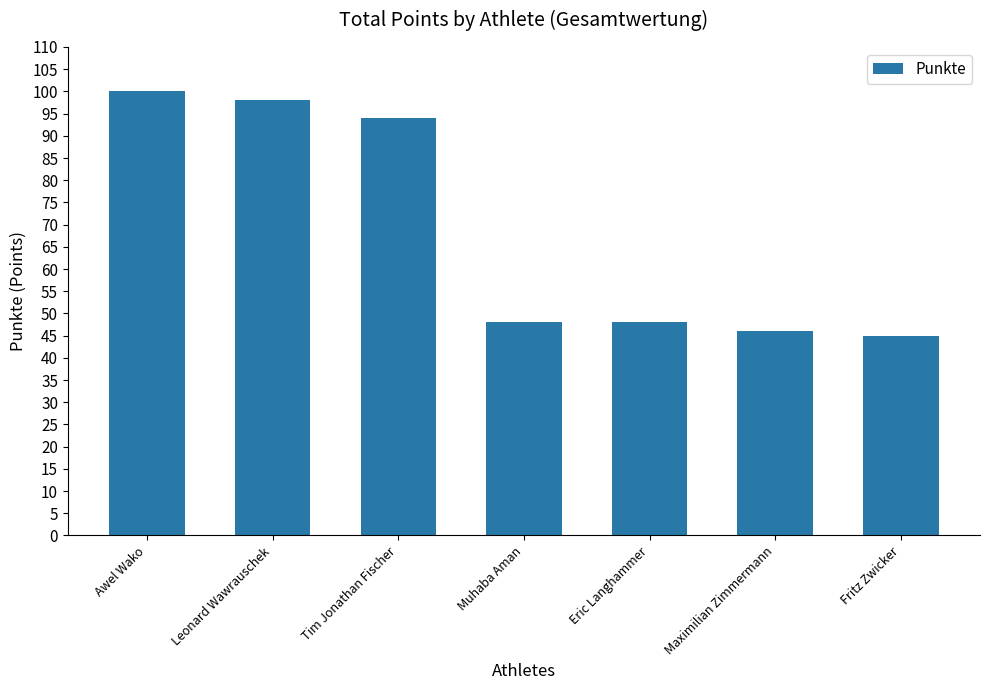

Reading left to right, extract all data points from this chart.

Awel Wako=100	Leonard Wawrauschek=98	Tim Jonathan Fischer=94	Muhaba Aman=48	Eric Langhammer=48	Maximilian Zimmermann=46	Fritz Zwicker=45